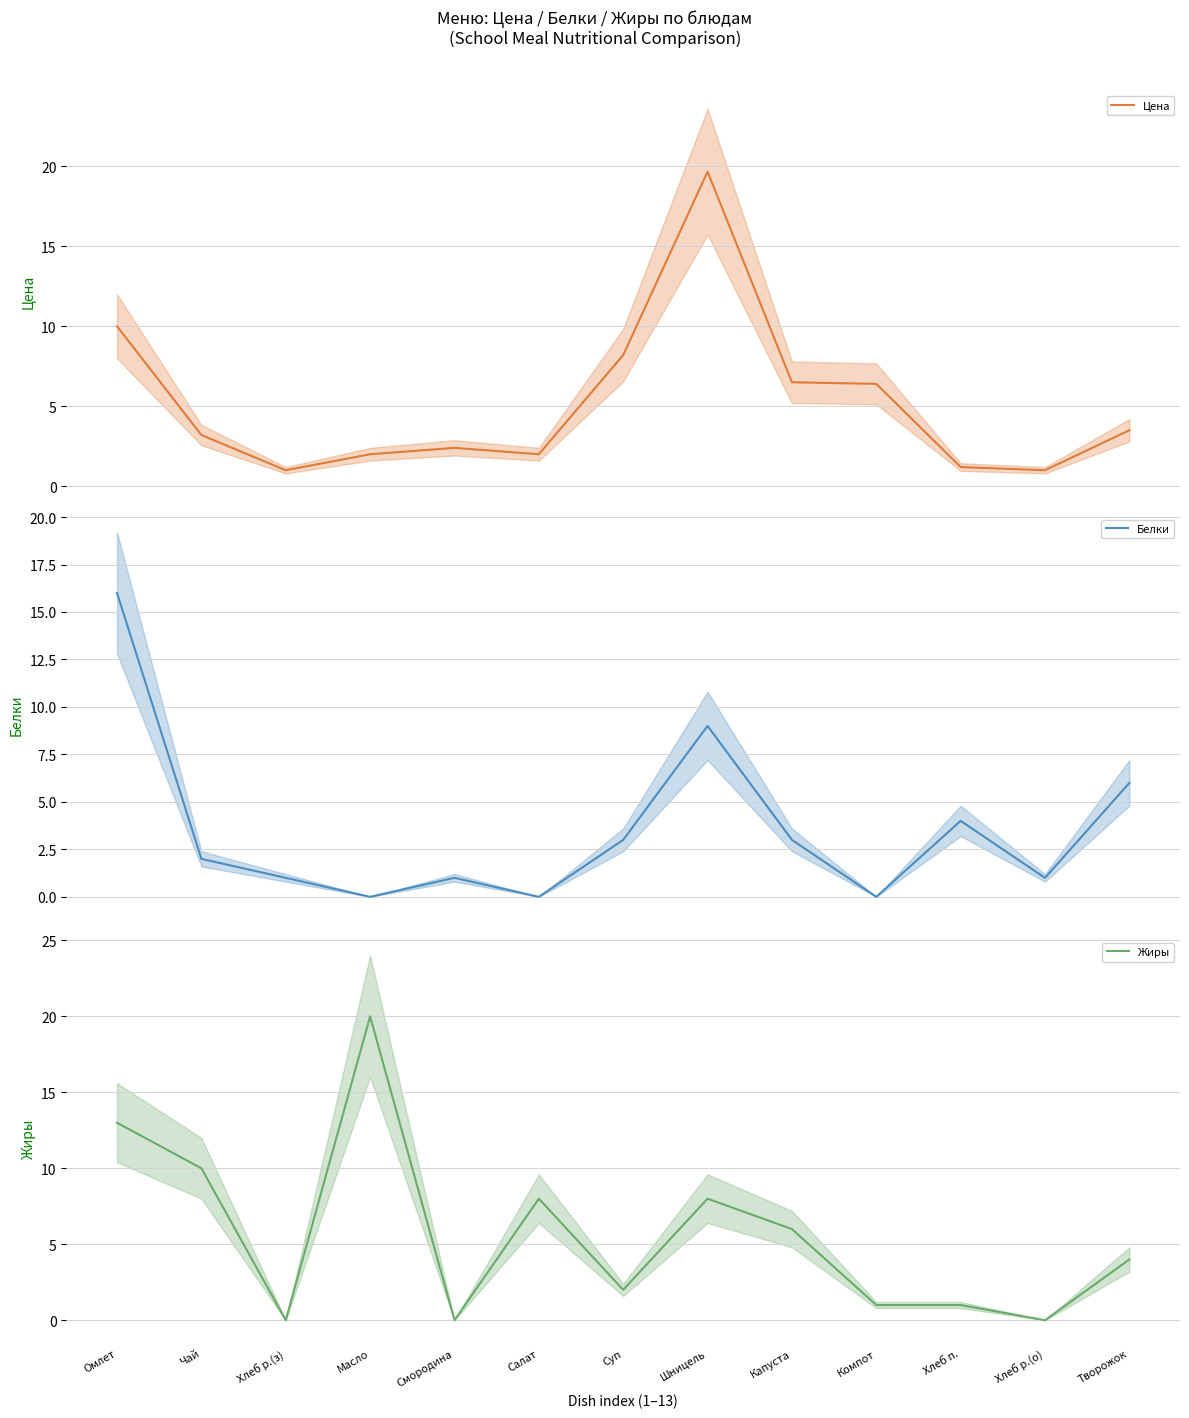

How many data points in Жиры are less than 4?

6